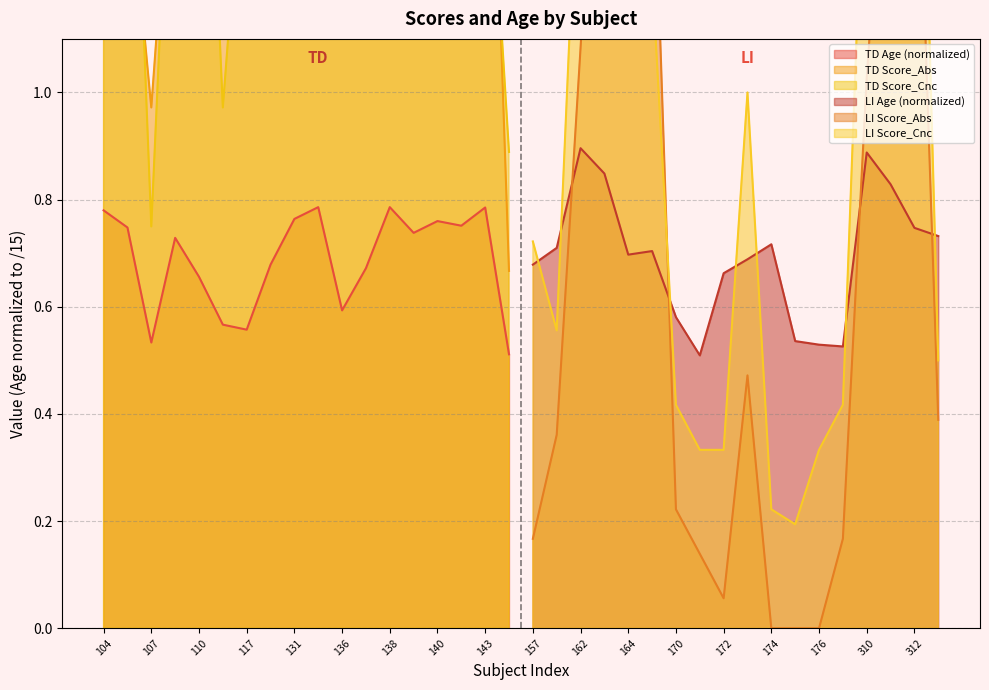

At how many categories does at least one series exceed 2?

7